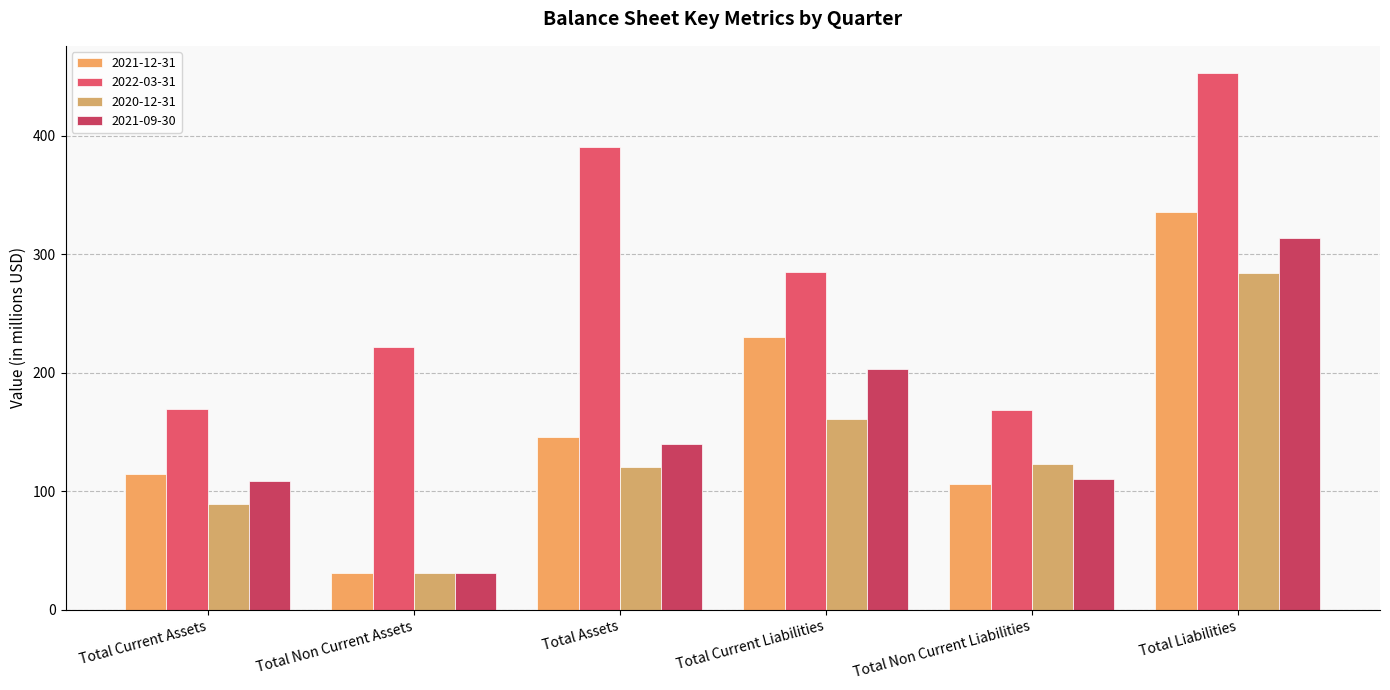

How many series are shown in this chart?

4